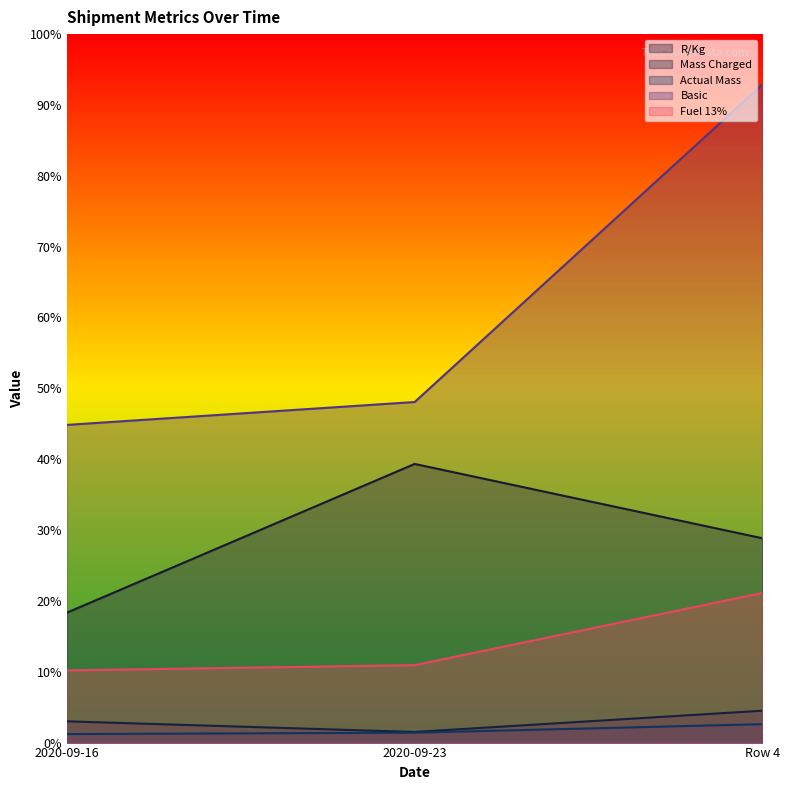

Between 2020-09-16 and Row 4, which series saw the biggest shift?

Basic